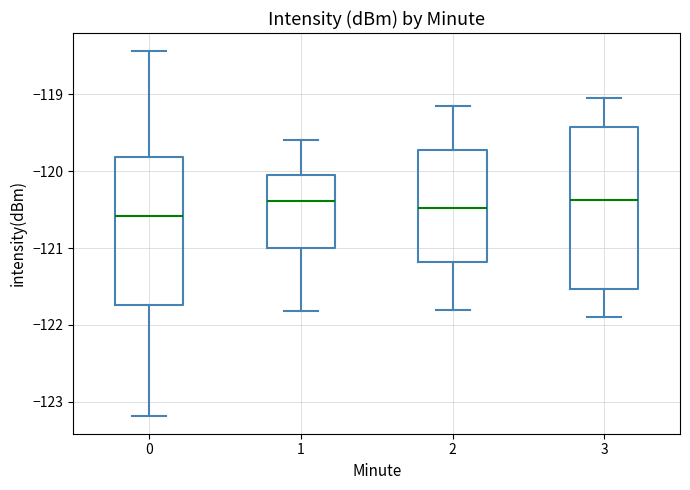

Where does the upper whisker of the box at x = 2 end on the y-axis? The values are not printed on the chart, so give them approximately, as read against the axis.

-119.1